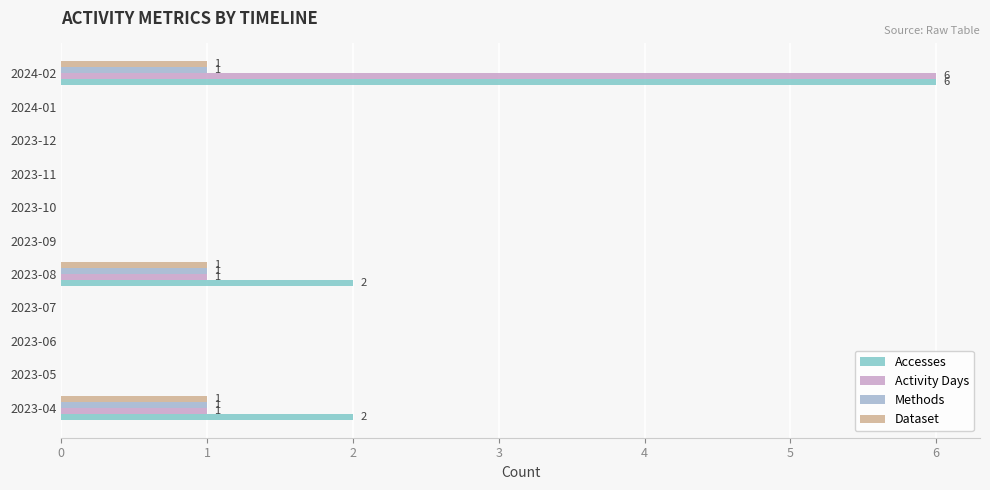

How many data points does each series have?

11